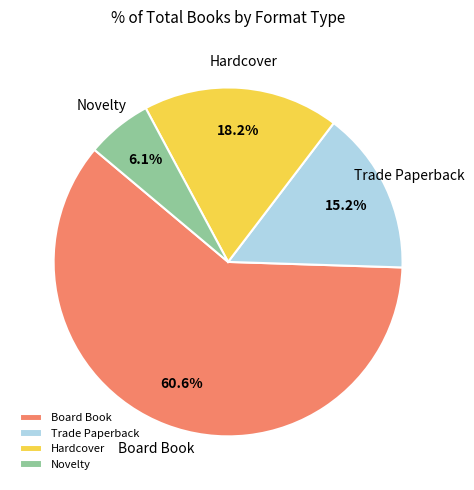

Which category accounts for the majority?

Board Book